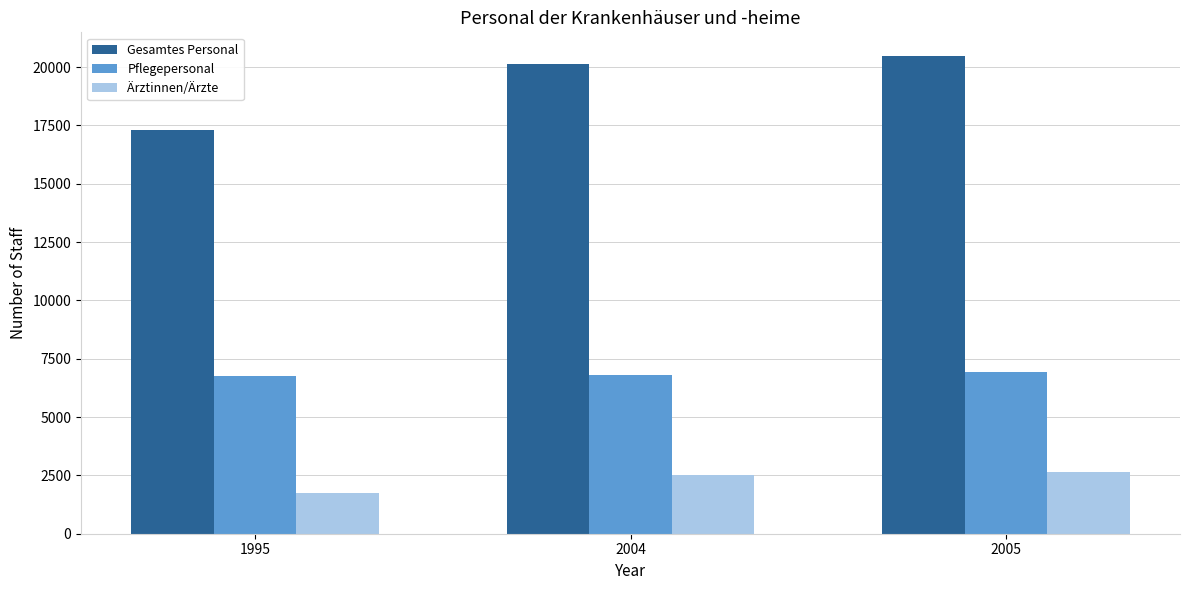

At which label is Ärztinnen/Ärzte closest to 2199?

2004